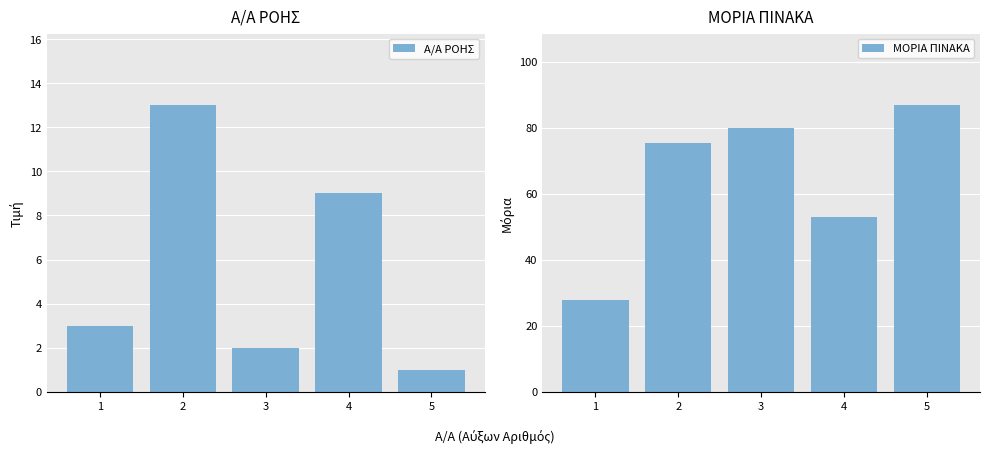

What is the difference between the maximum and minimum values in the ΜΟΡΙΑ ΠΙΝΑΚΑ series?

59.1